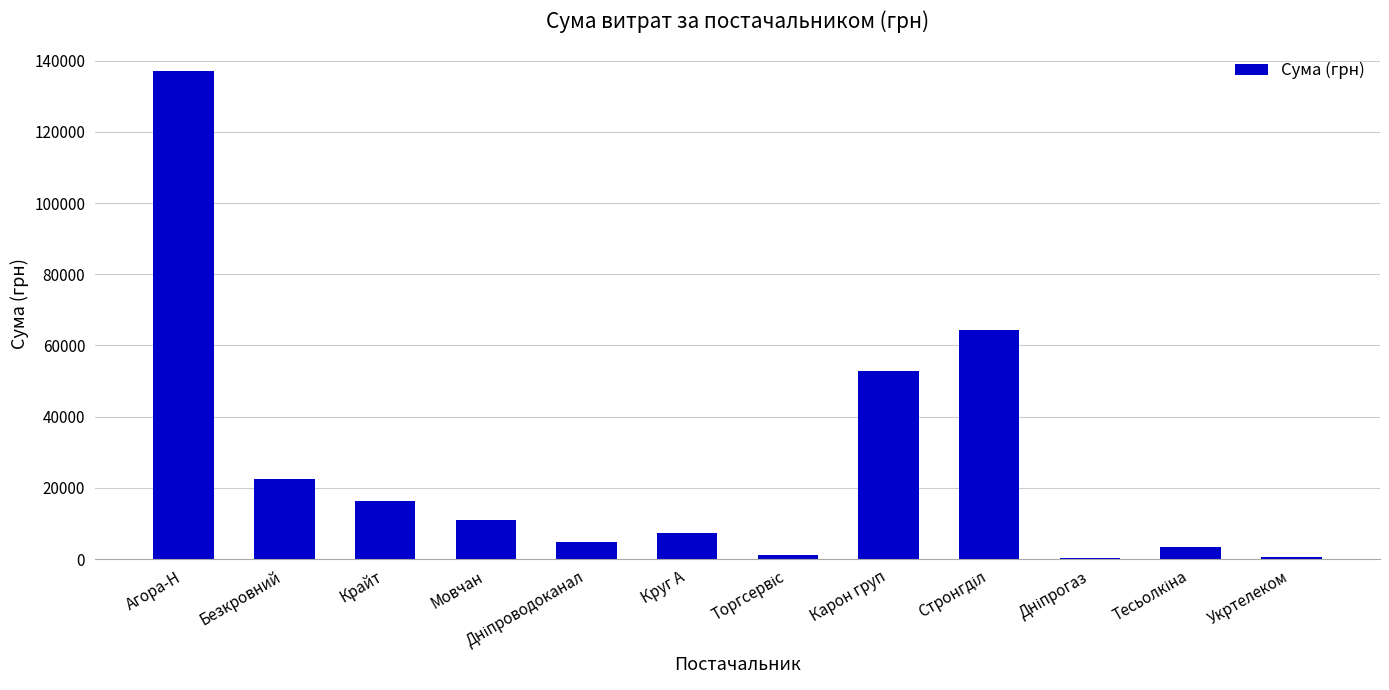

What is the sum of all values?

320935.8